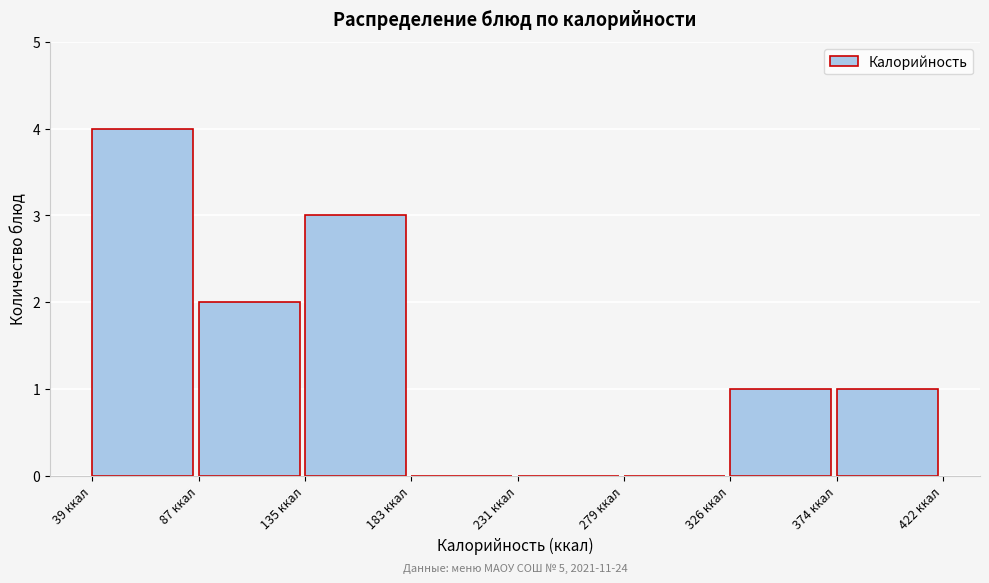

Over which range of the x-axis is the bar tallest?

40 to 85